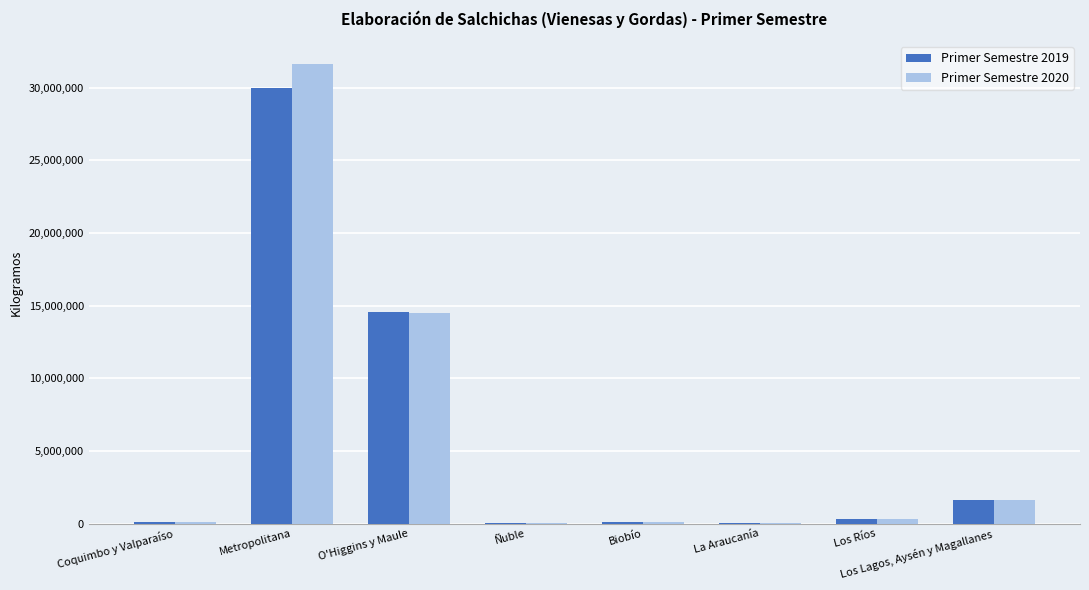

True or false: Primer Semestre 2020 has a value of 127401 at Coquimbo y Valparaíso.

True